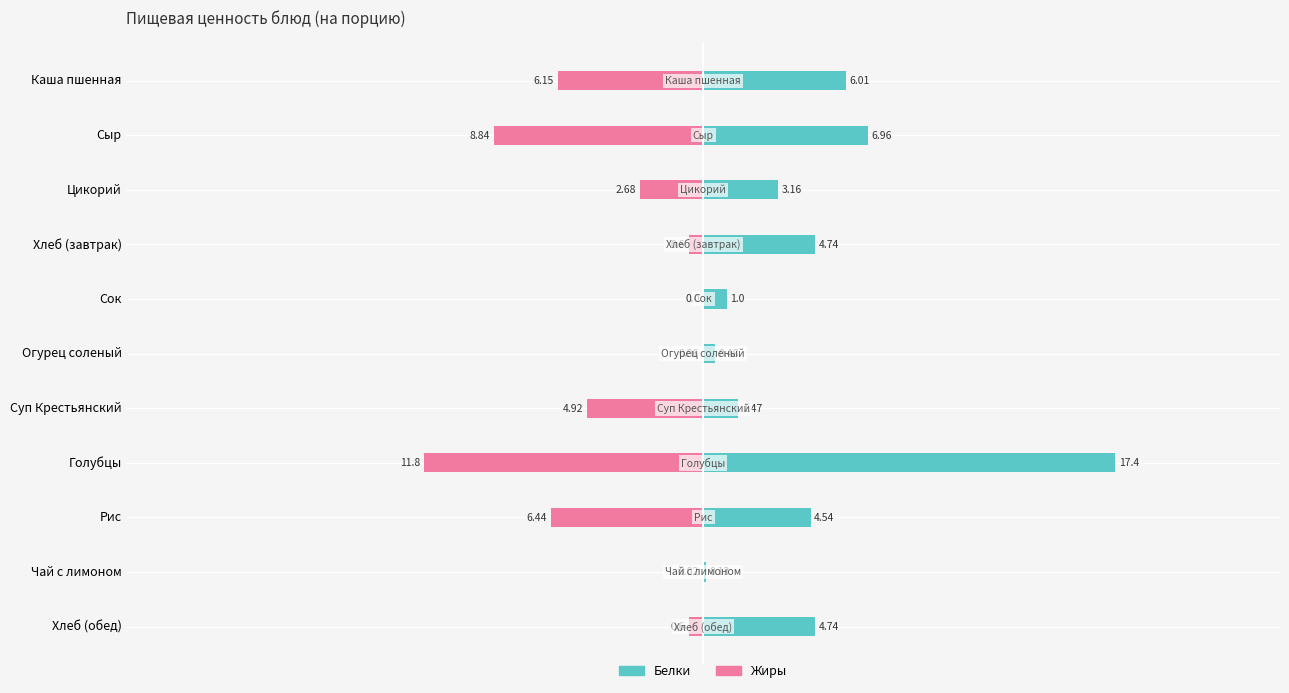

What is the sum of all Жиры values?

-42.1